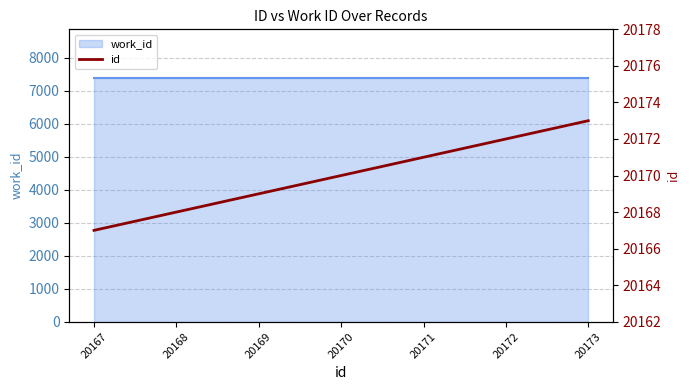

What is the maximum value shown in the chart?

20173